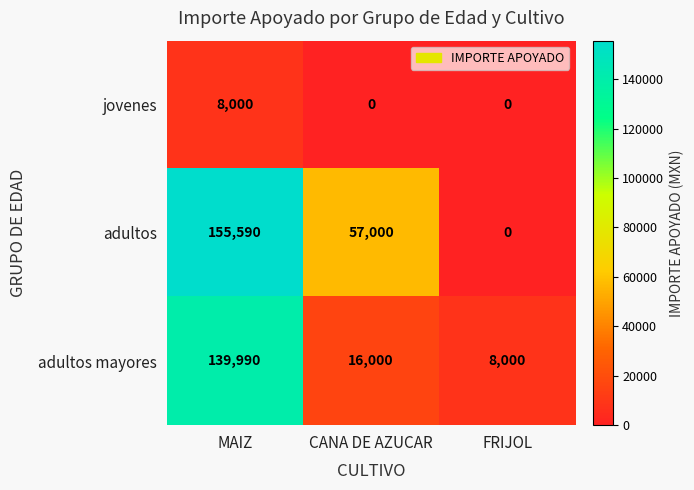

Count the adultos values in the range 0 to 155590.

3